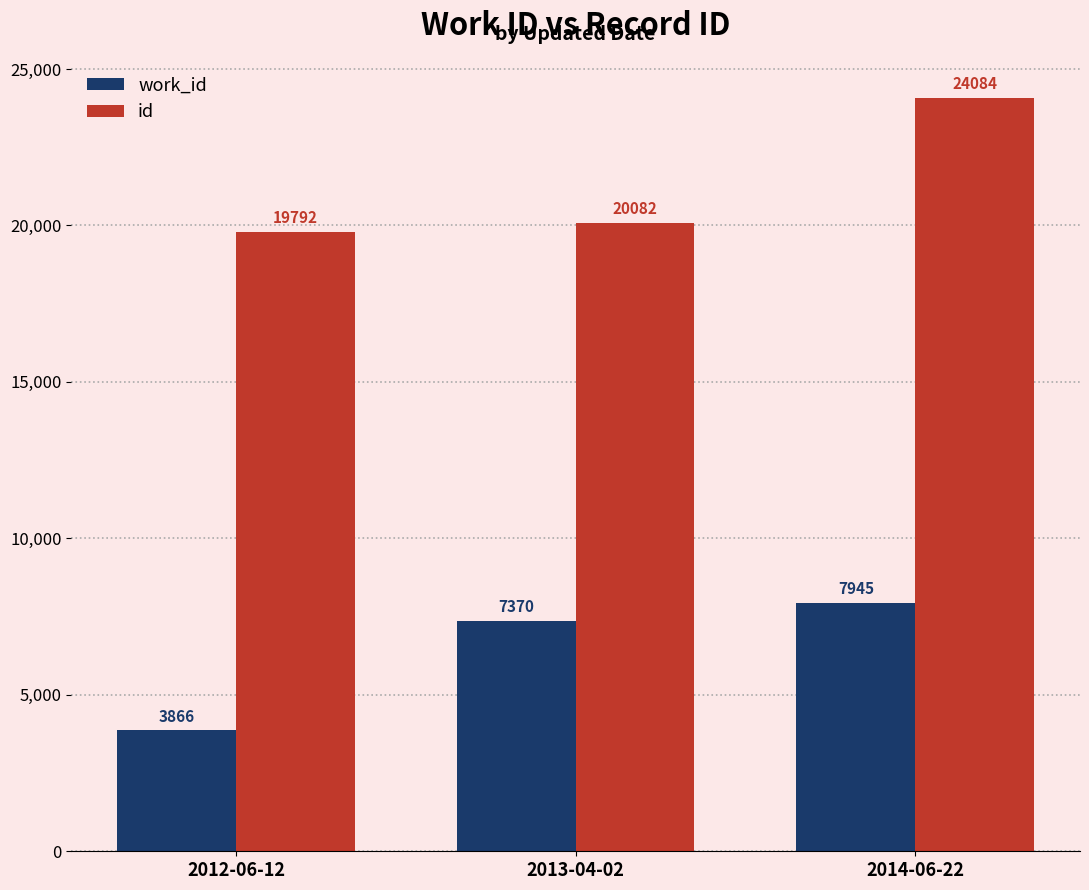

What is the maximum value for id?

24084